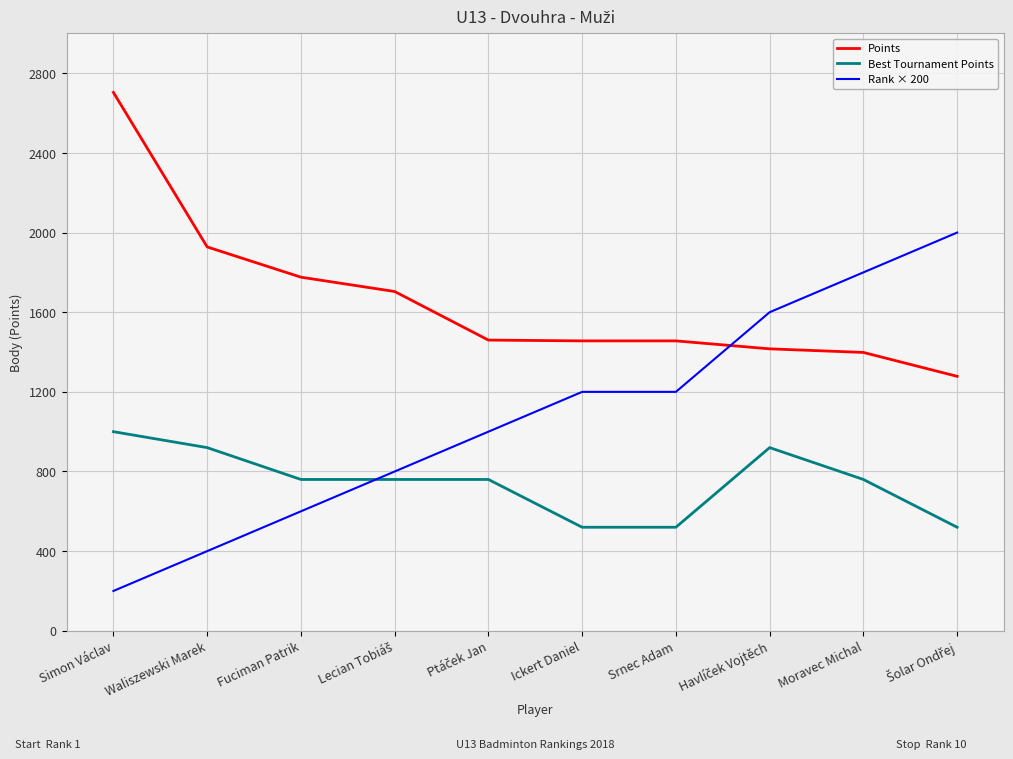

Between Simon Václav and Ickert Daniel, which series saw the biggest shift?

Points